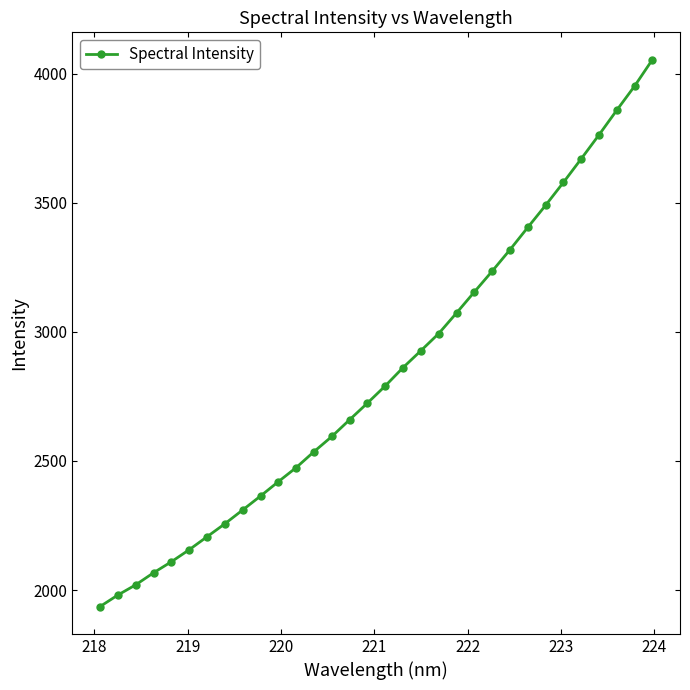

What is the smallest value displayed?

1936.2